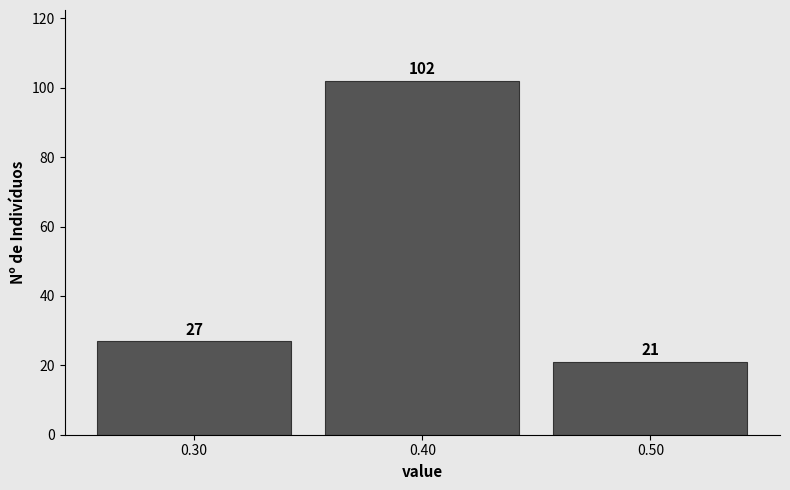

Over which range of the x-axis is the bar tallest?

0.35 to 0.45